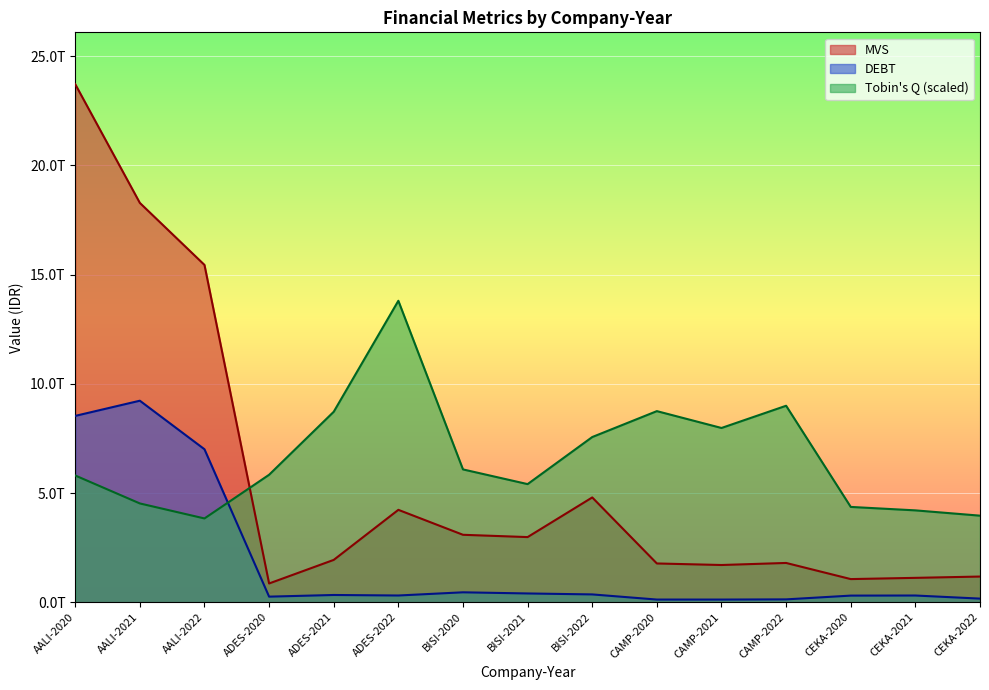

What is the average value of the DEBT series?

1870656230487.6